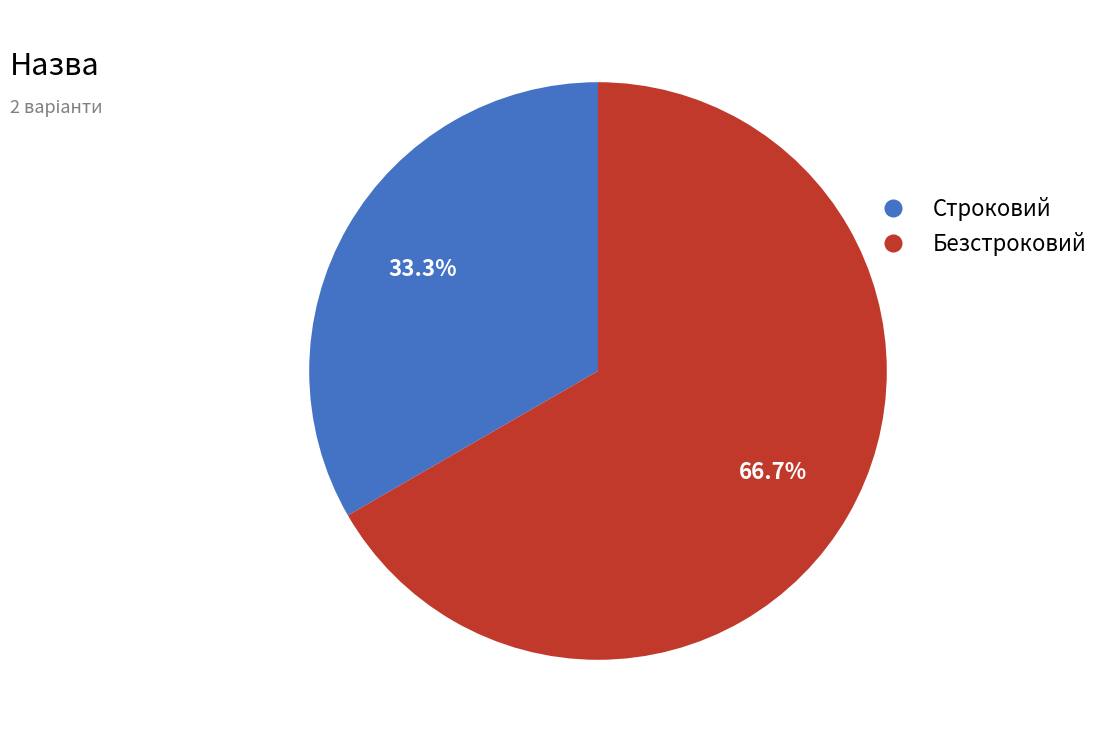

To the nearest percent, what percentage of the pie is Строковий?

33%